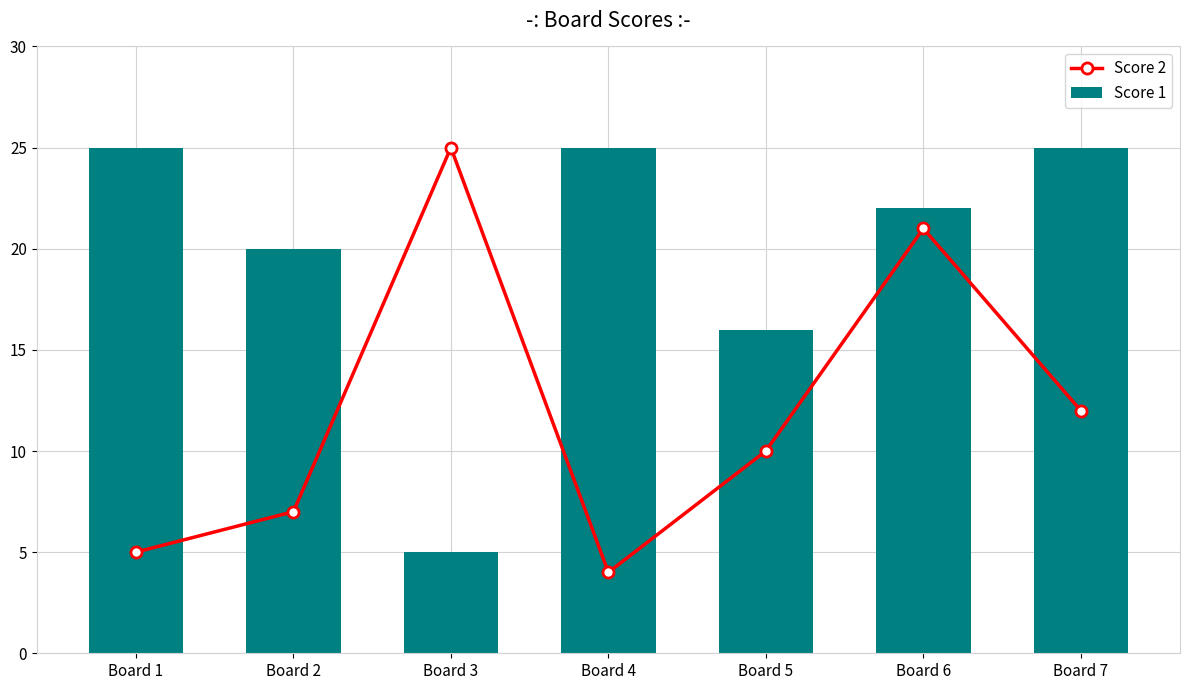

What is the spread (max minus min) of values at Board 4?

21